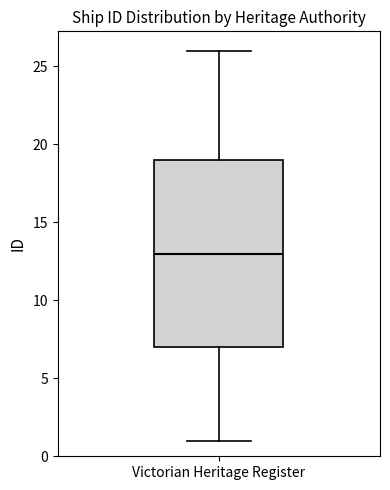

Where does the lower whisker of the box for Victorian Heritage Register end on the y-axis? The values are not printed on the chart, so give them approximately, as read against the axis.

1